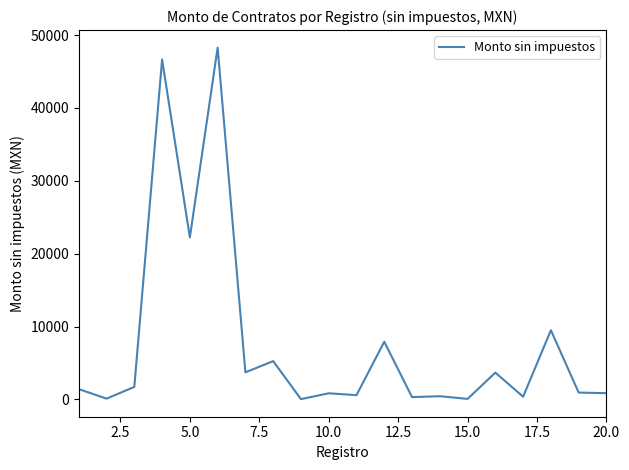

What is the difference between the maximum and minimum values?

48237.1